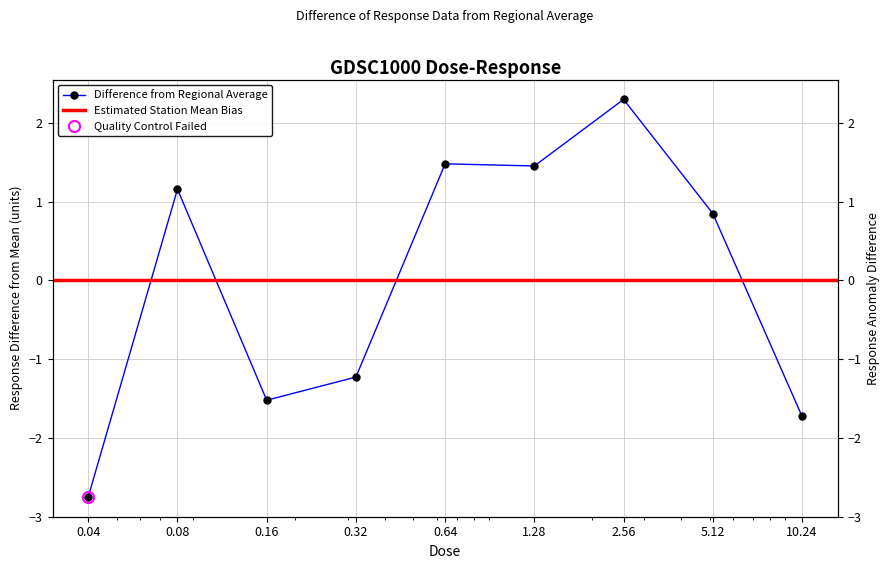

What is the label of the 9th point from the left?

10.24